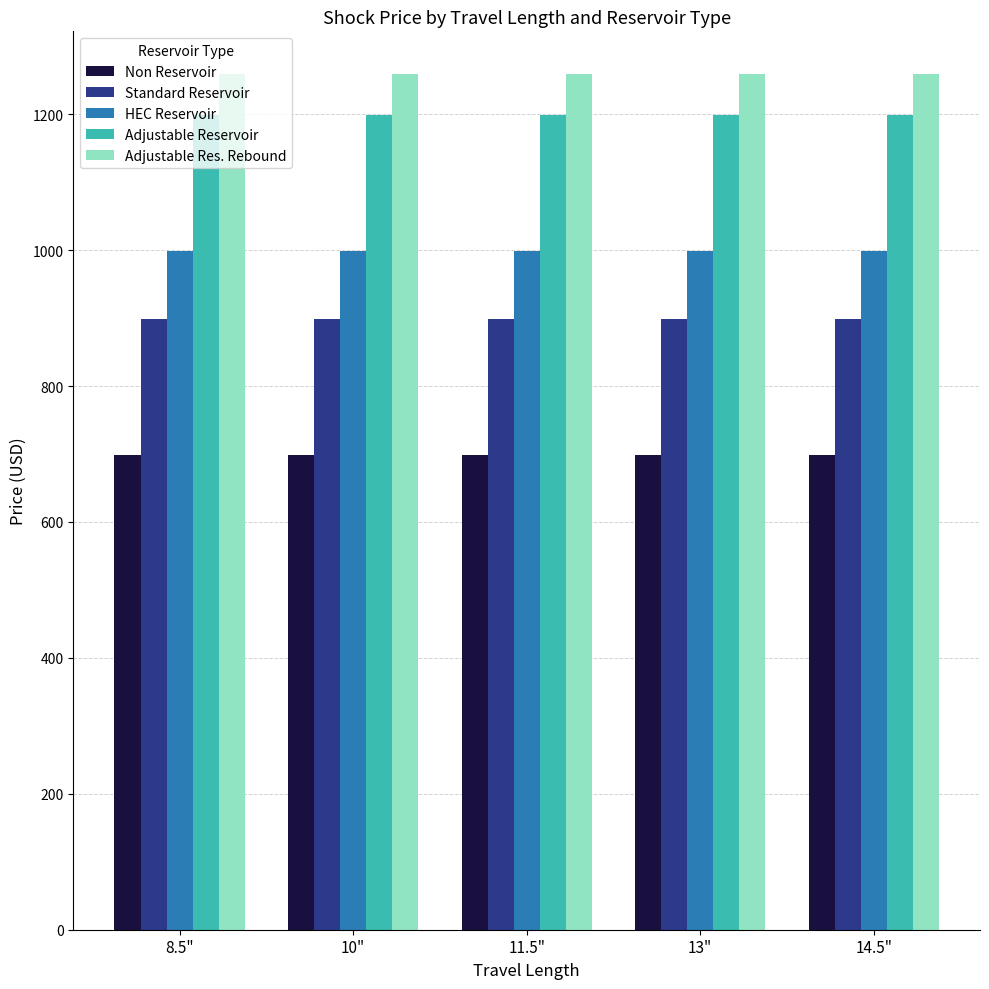

True or false: HEC Reservoir has a value of 513 at 14.5".

False